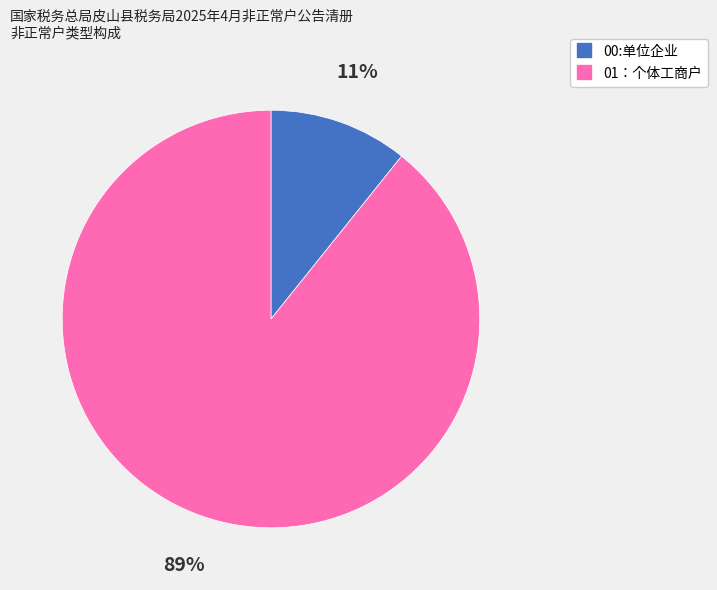

Rank the categories by value from lowest to highest.

00:单位企业, 01：个体工商户